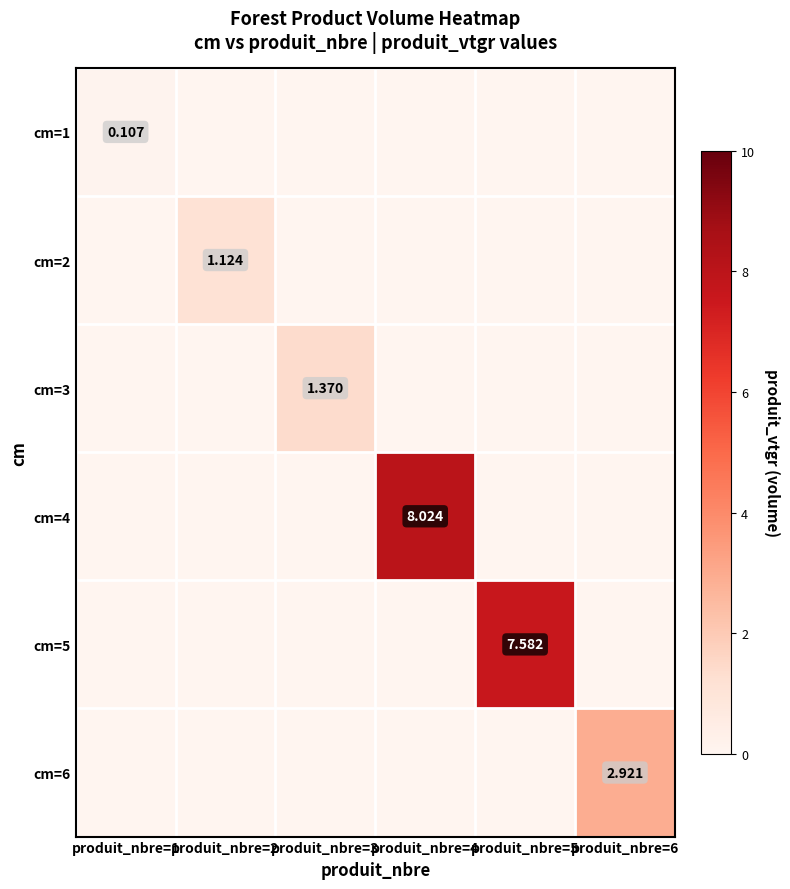

True or false: cm=4 has a value of 0.0 at produit_nbre=5.

True